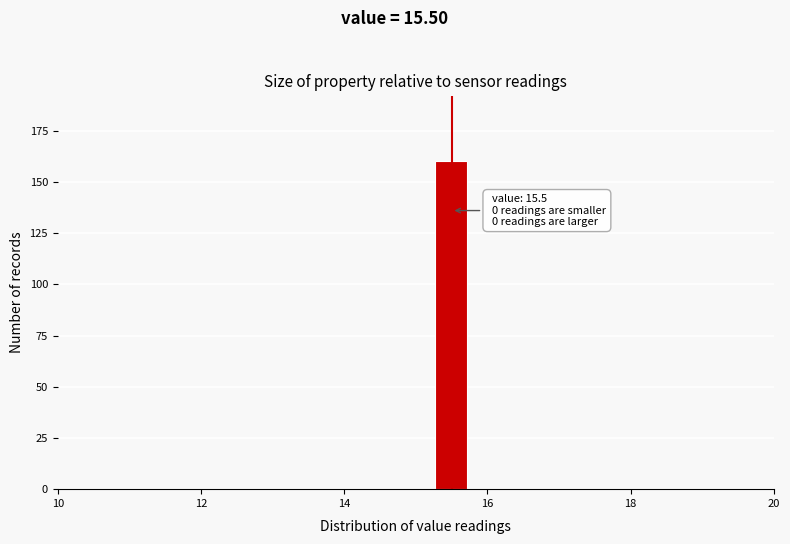

Around what value on the x-axis is the tallest bar? Give the approximate position of its centre, as read against the axis.

15.4